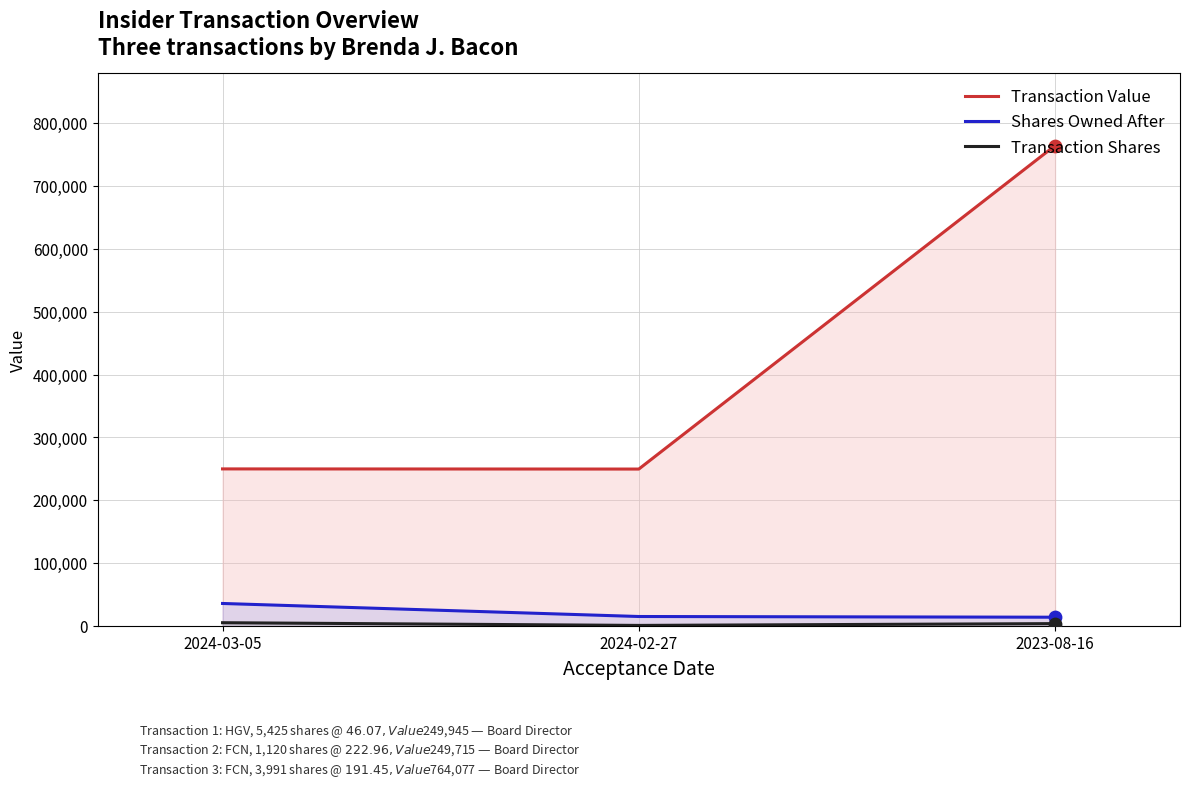

Is the value of Transaction Shares at 2024-03-05 greater than the value of Transaction Value at 2023-08-16?

No